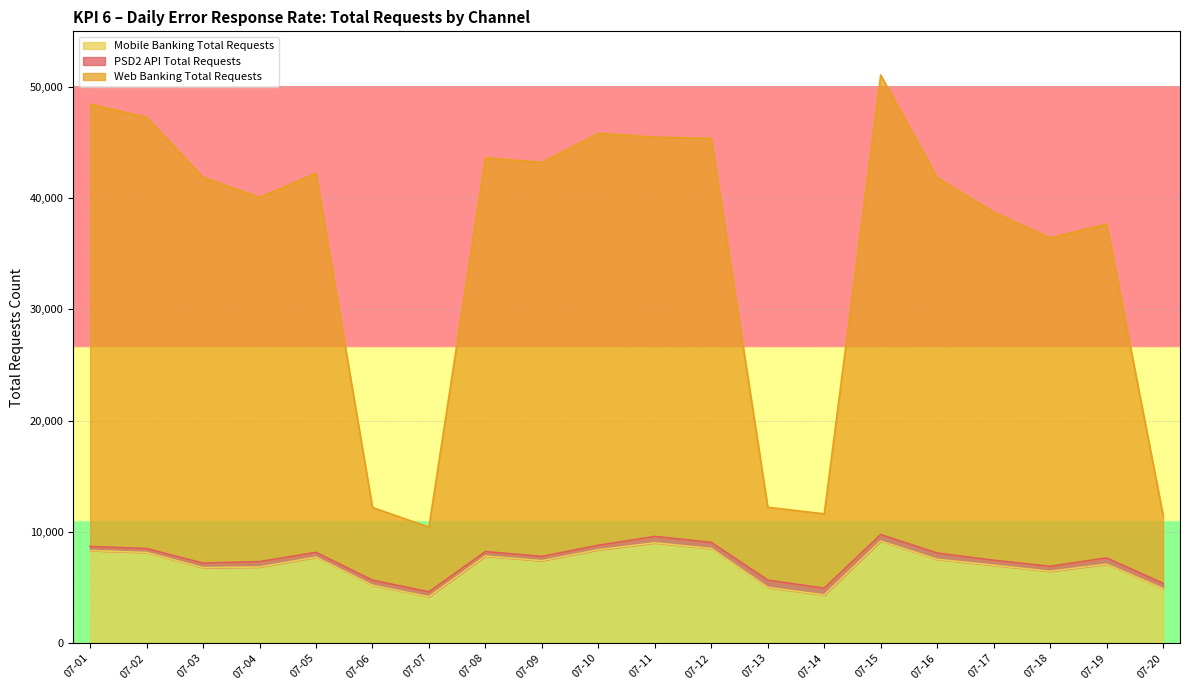

True or false: Web Banking Total Requests and Mobile Banking Total Requests cross at least once.

False